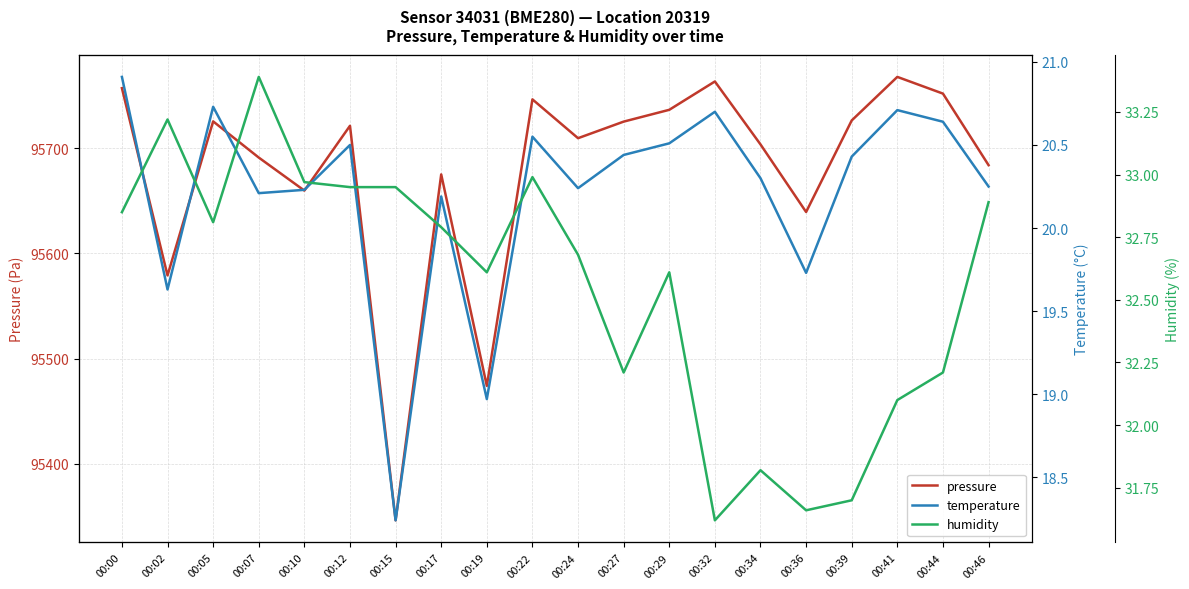

Between 00:07 and 00:34, which series saw the biggest shift?

pressure